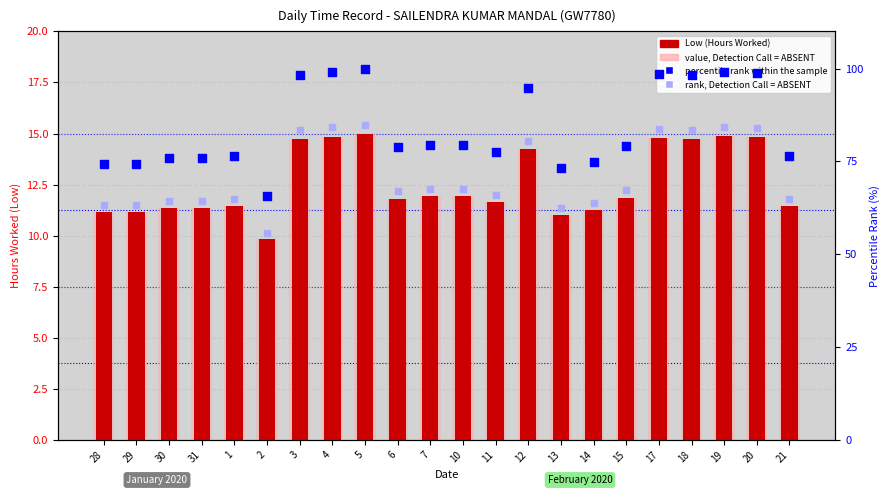

At which category is the sum across all series the highest?

5